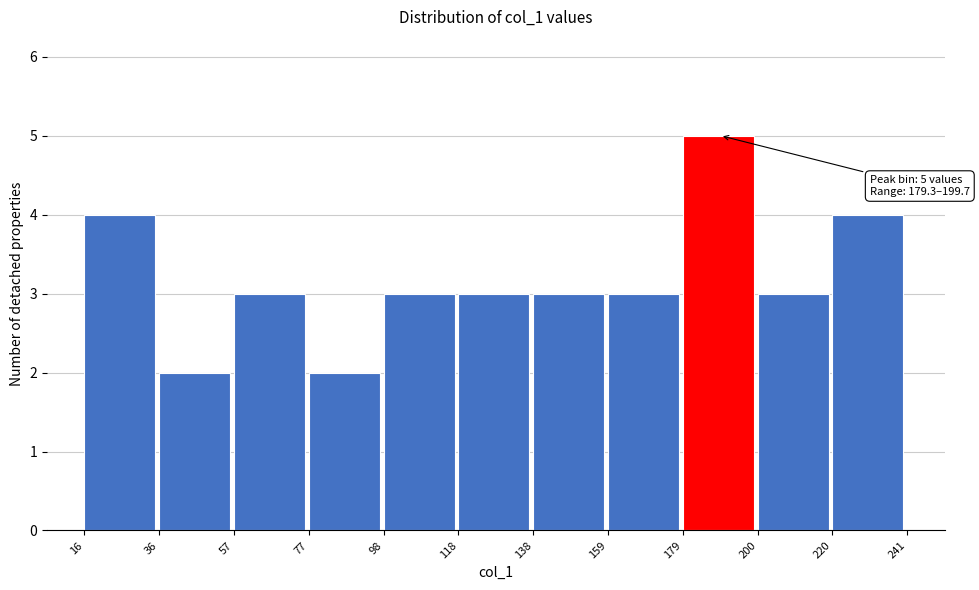

Over which range of the x-axis is the bar tallest?

179 to 200